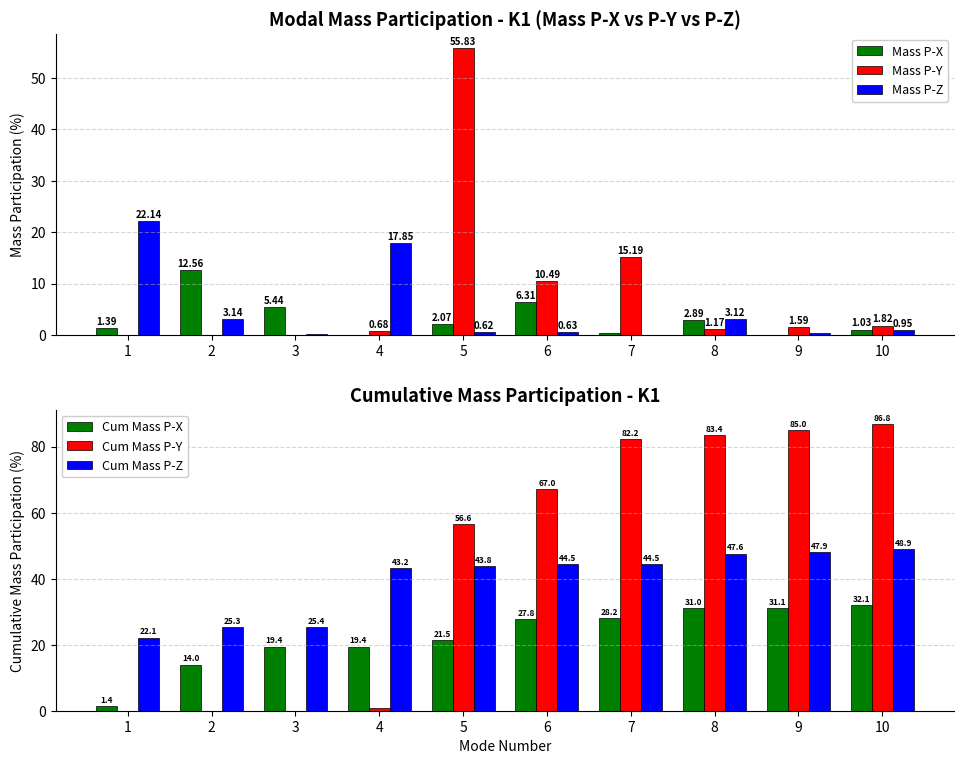

Is it true that Mass P-X equals 6.3 at 6?

True